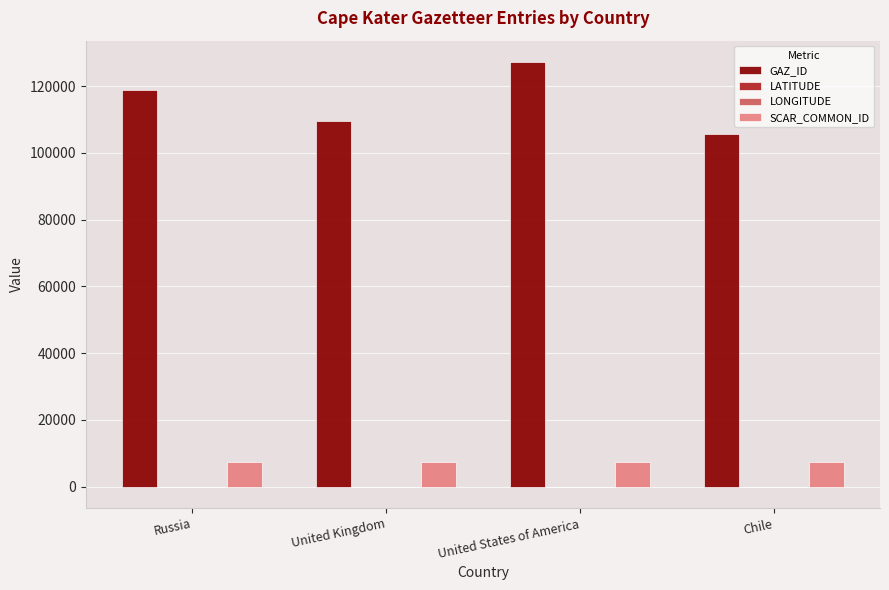

What is the greatest value displayed?

127272.0